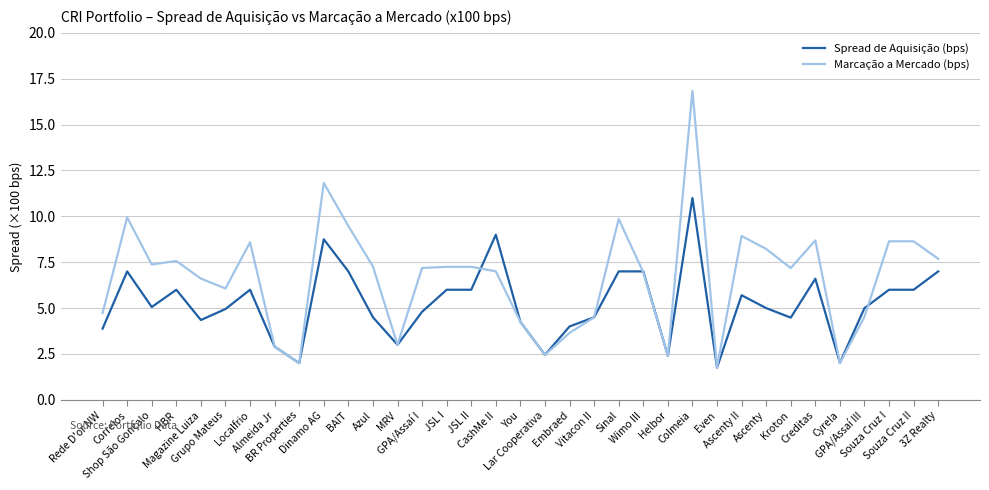

What is the smallest value displayed?

1.8